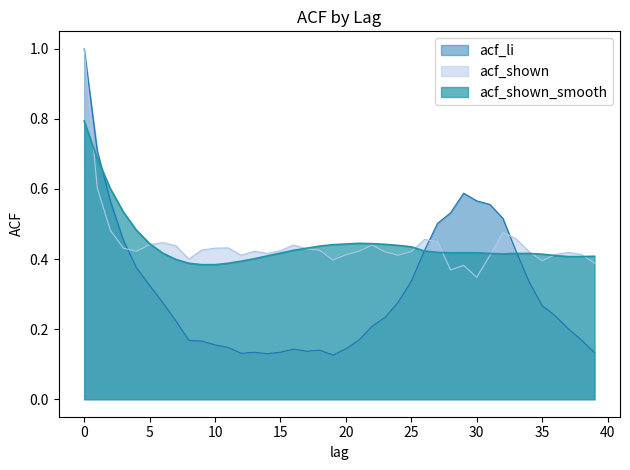

What is the spread (max minus min) of values at 5?

0.1